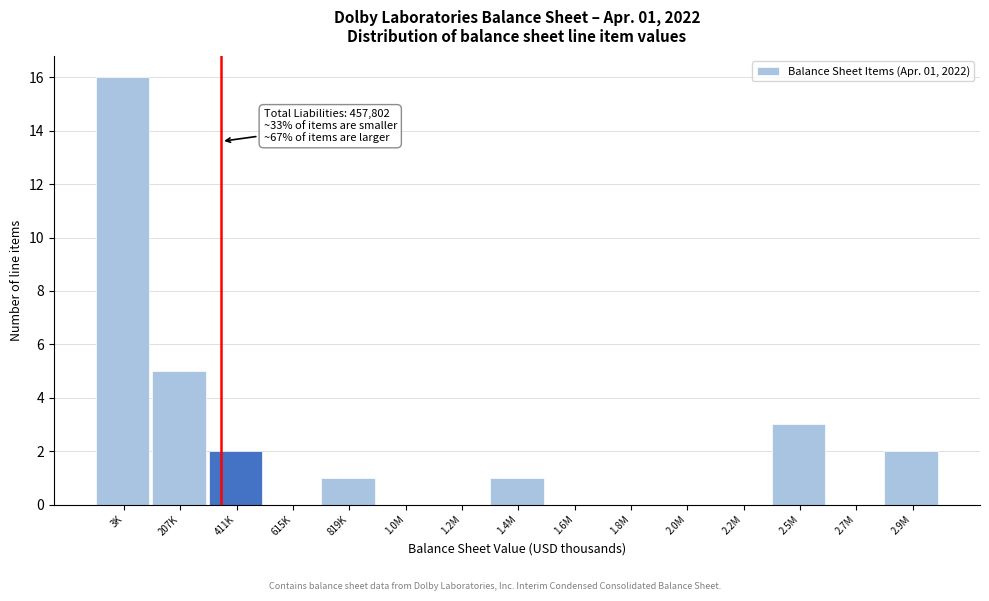

Reading left to right, extract all data points from this chart.

3K=16	207K=5	411K=2	615K=0	819K=1	1.0M=0	1.2M=0	1.4M=1	1.6M=0	1.8M=0	2.0M=0	2.2M=0	2.5M=3	2.7M=0	2.9M=2